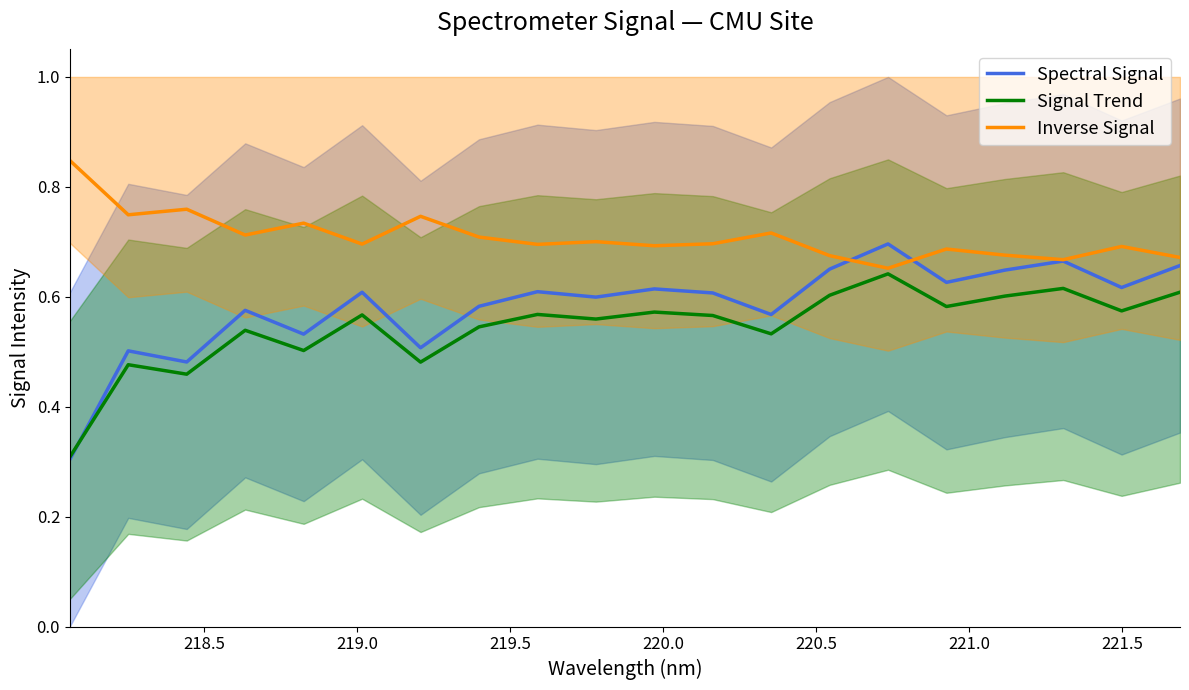

Is the value of Signal Trend at 222.0 greater than the value of Inverse Signal at 218.5?

No